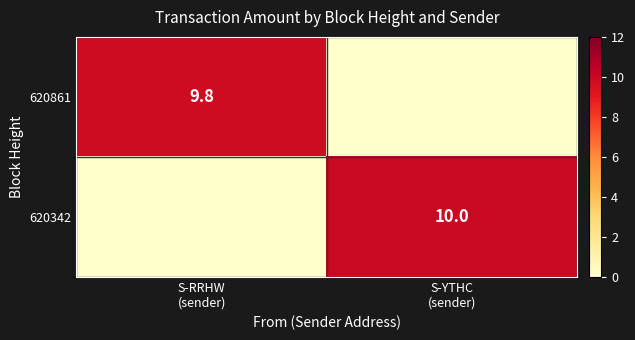

At how many categories does at least one series exceed 7?

2